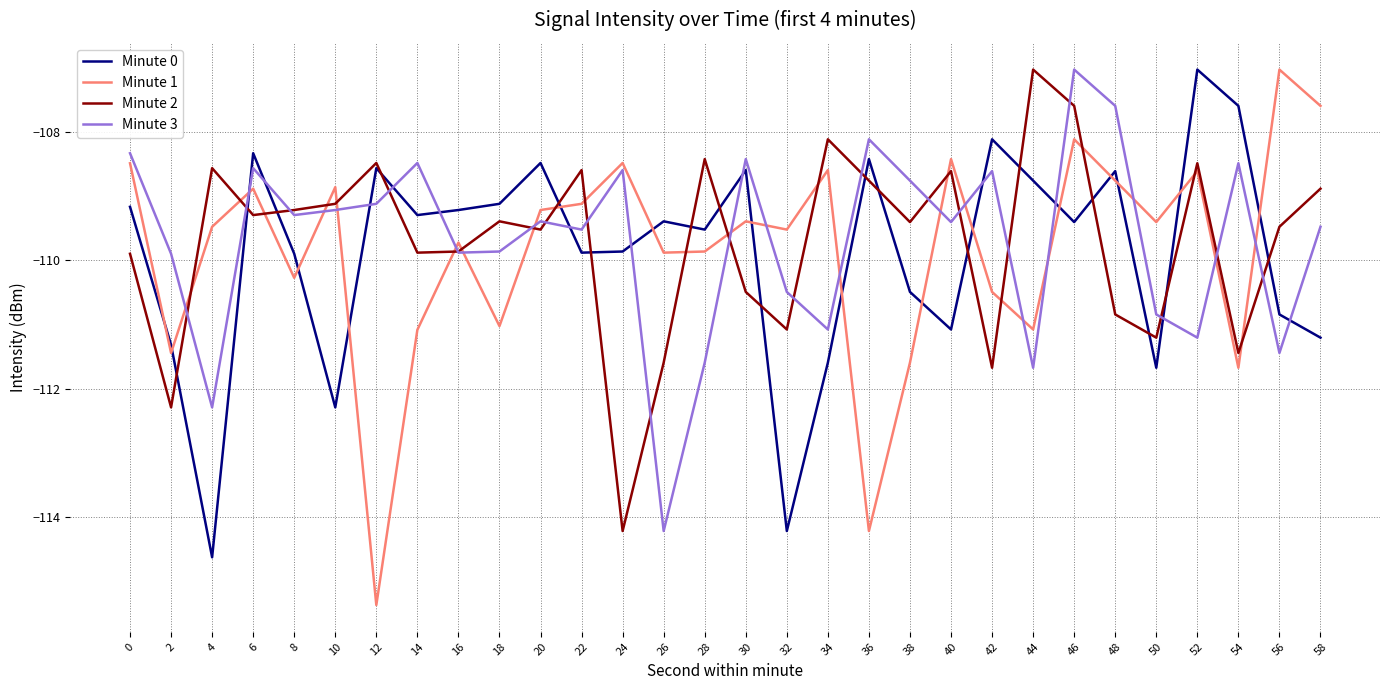

True or false: Minute 2 has more than 1 points higher than both neighbors.

True